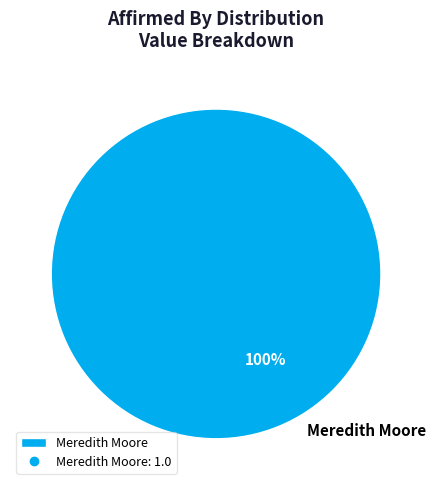

The Meredith Moore slice represents 100% of the pie. True or false?

True